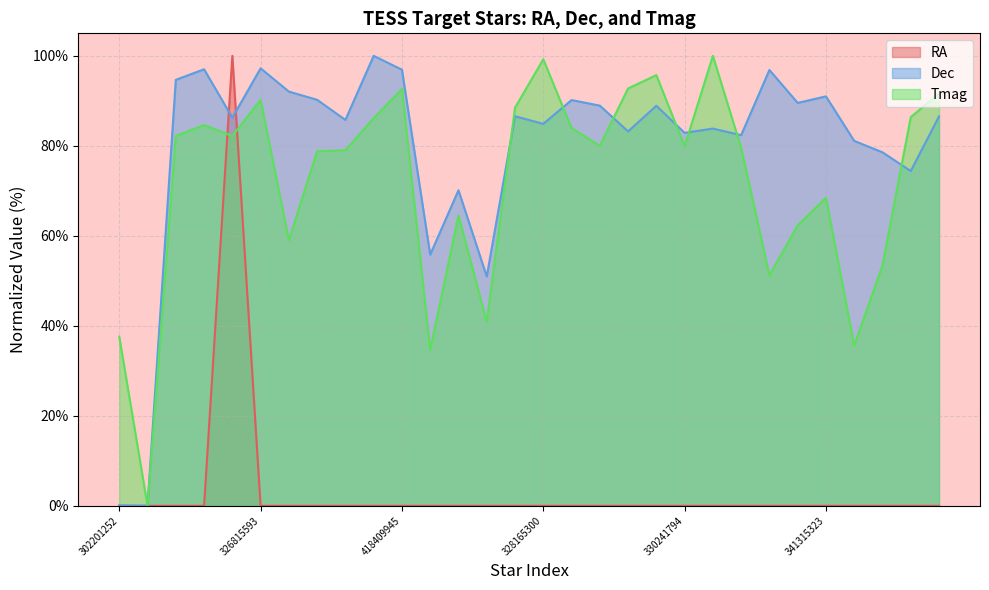

What is the label of the 11th point from the right?

329992262